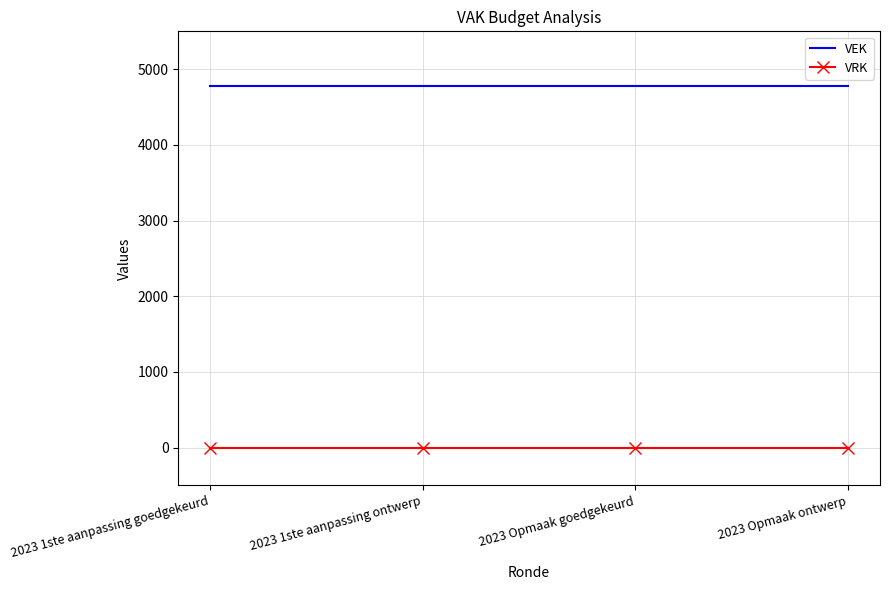

What is the minimum value for VEK?

4783